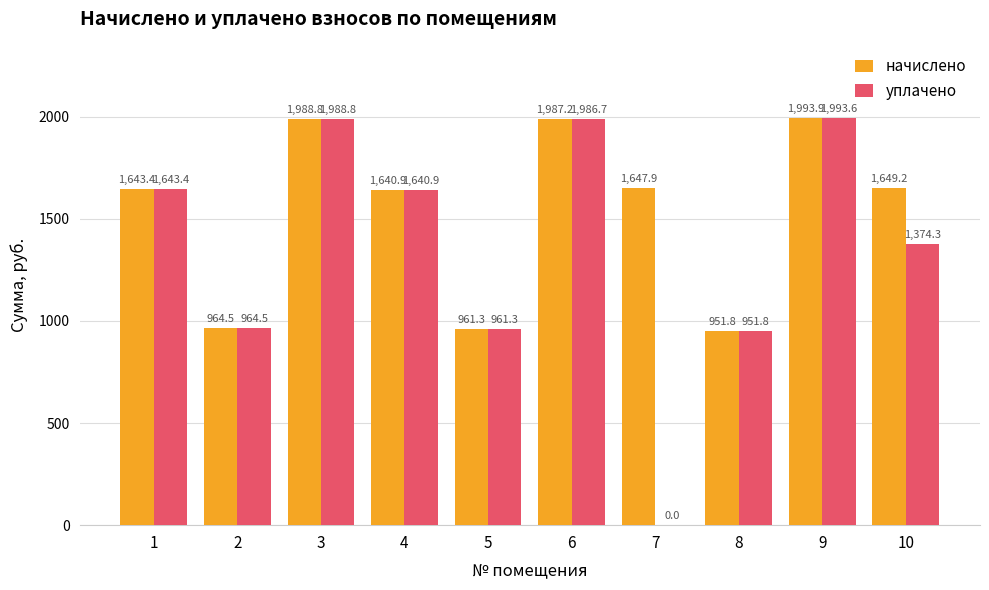

What is the average value of the уплачено series?

1350.5